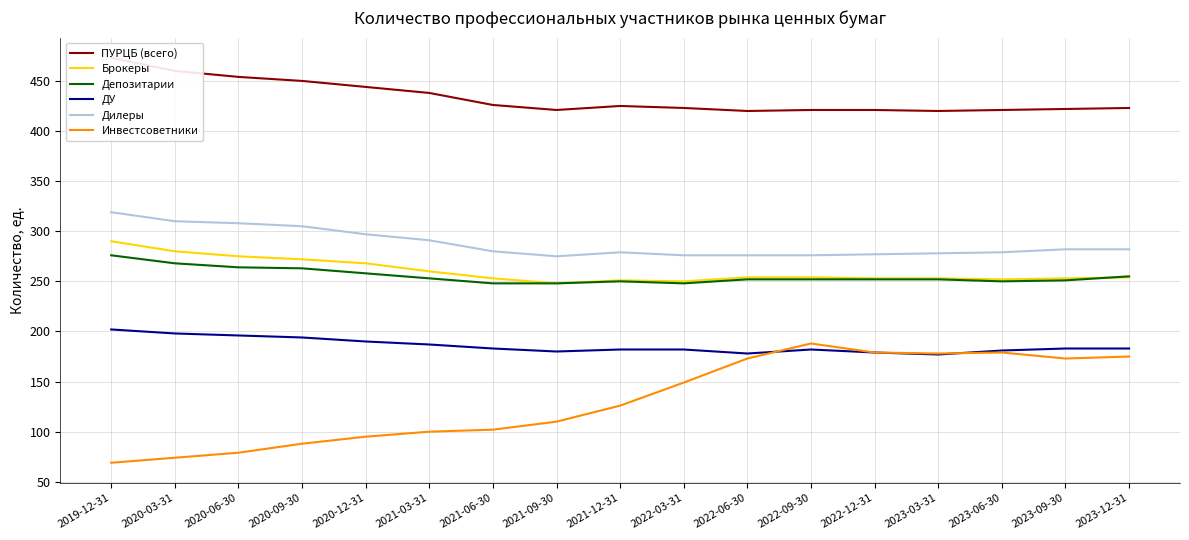

True or false: Дилеры and Депозитарии intersect in this chart.

False